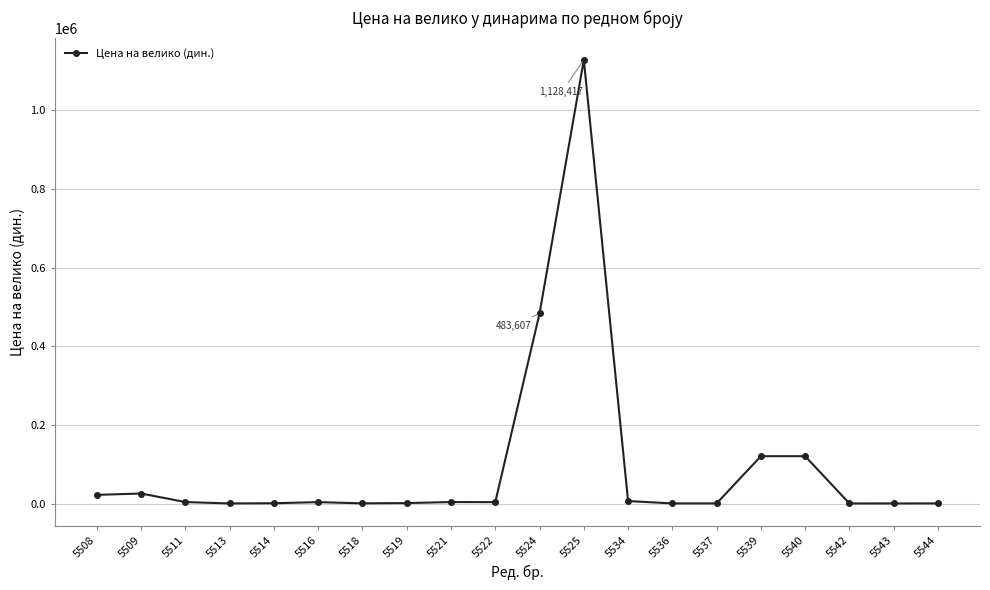

What is the value of the 16th point from the left?

120609.0